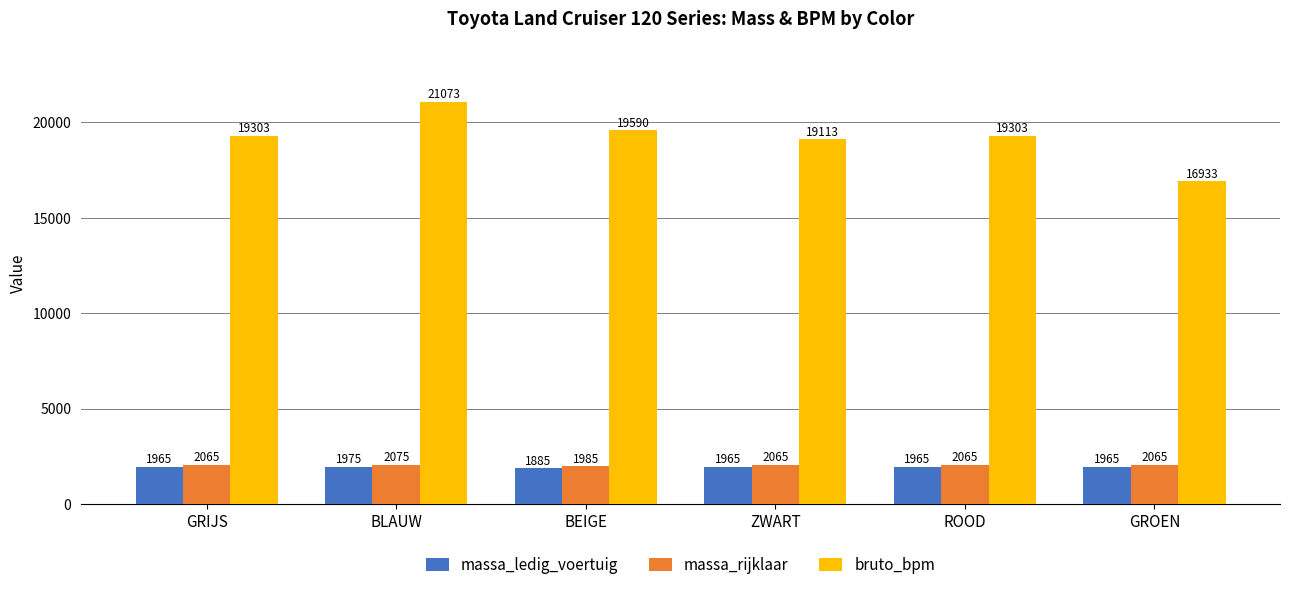

Reading right to left, extract all data points from this chart.

massa_ledig_voertuig: 1965	1965	1965	1885	1975	1965
massa_rijklaar: 2065	2065	2065	1985	2075	2065
bruto_bpm: 16933	19303	19113	19590	21073	19303